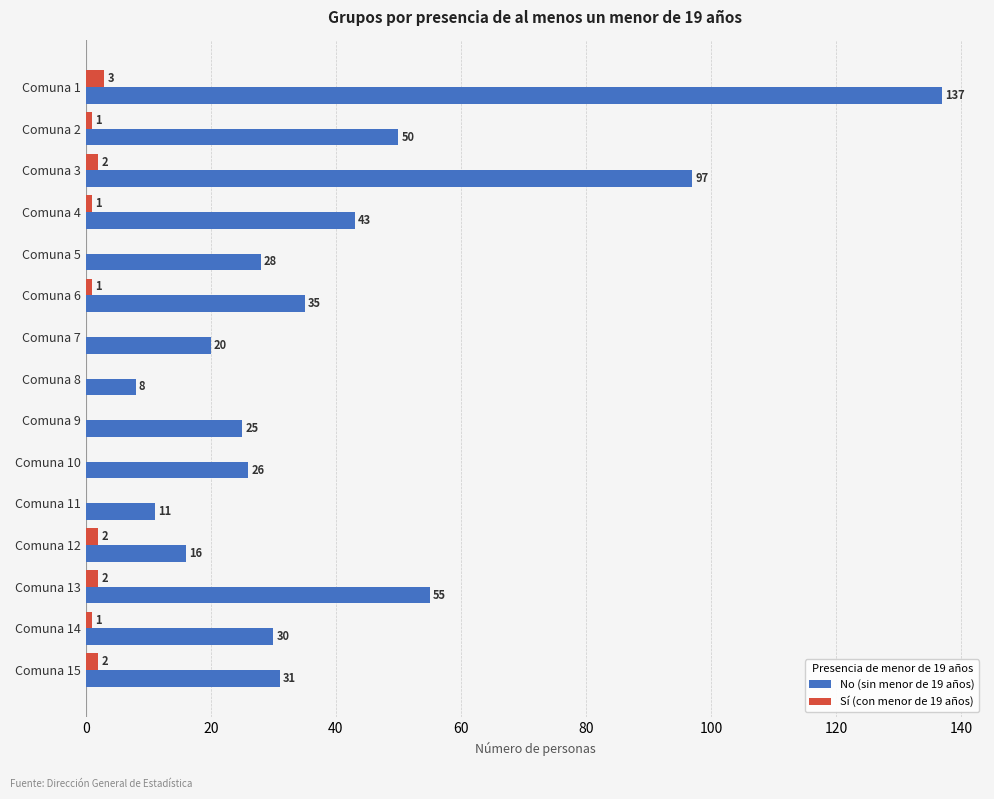

What is the sum of all Sí (con menor de 19 años) values?

15